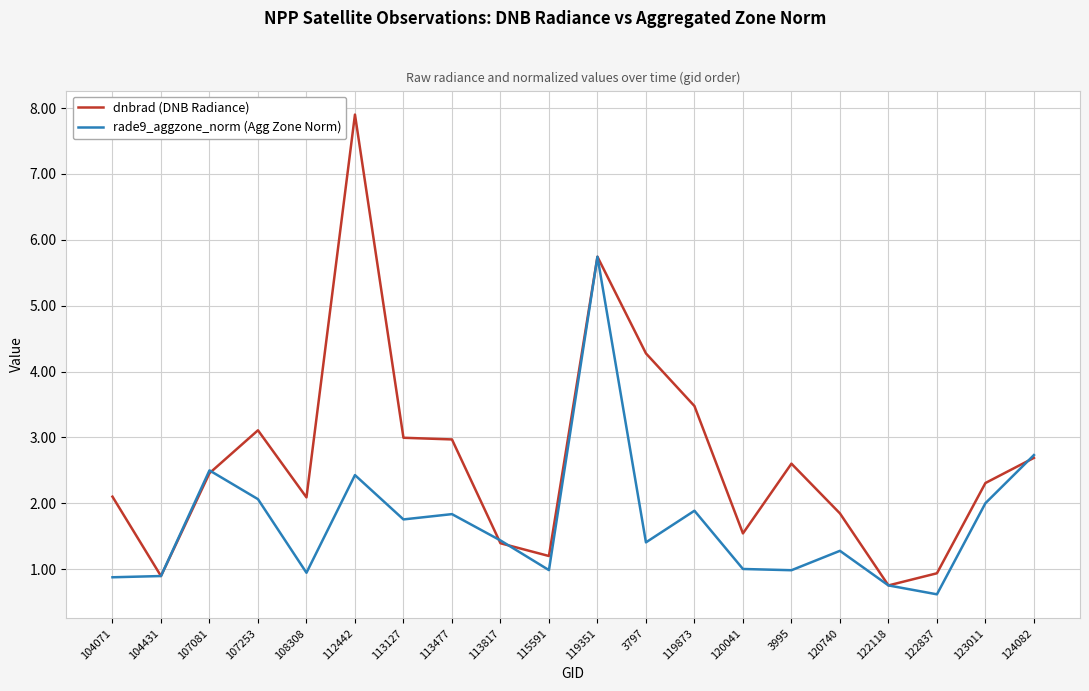

Reading left to right, what are all the values shown in this chart?

dnbrad (DNB Radiance): 2.1	0.9	2.5	3.1	2.1	7.9	3.0	3.0	1.4	1.2	5.7	4.3	3.5	1.5	2.6	1.8	0.8	0.9	2.3	2.7
rade9_aggzone_norm (Agg Zone Norm): 0.9	0.9	2.5	2.1	0.9	2.4	1.8	1.8	1.4	1.0	5.7	1.4	1.9	1.0	1.0	1.3	0.8	0.6	2.0	2.7